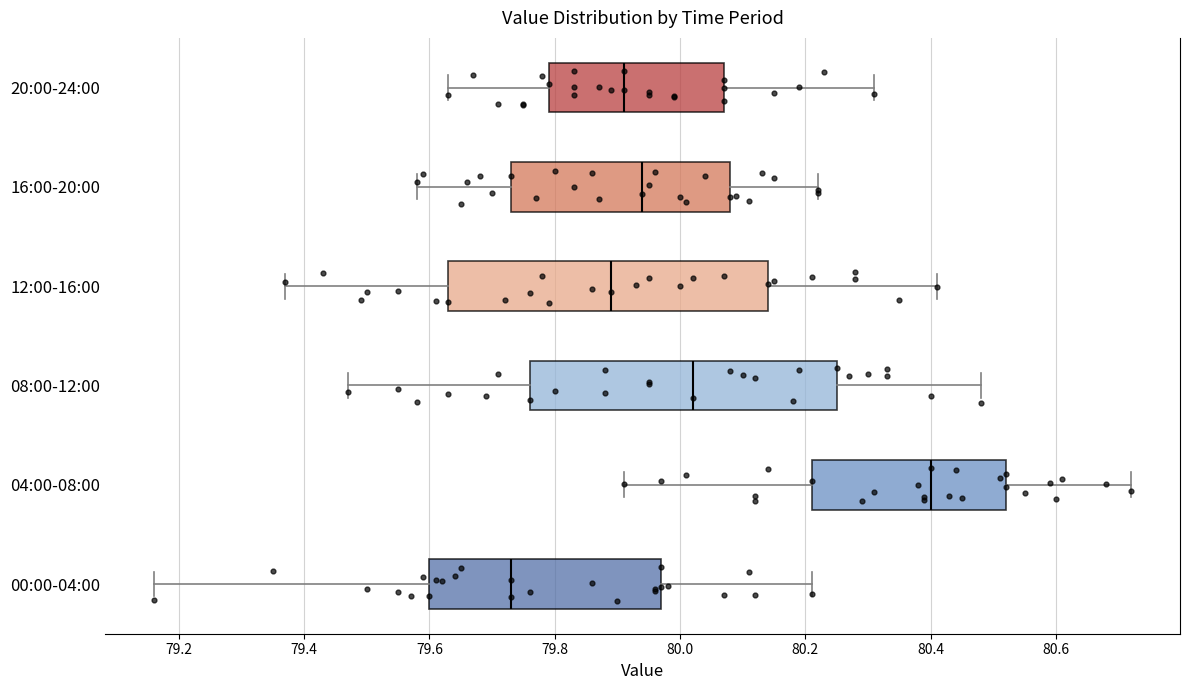

Reading bottom to top, read every box against the x-axis: the position of its median line, the range the box covers, and the ends of its whiskers. The values are not printed on the chart, so give them approximately, as read against the axis.

00:00-04:00: median 79.74, box 79.60 to 79.98, whiskers 79.16 to 80.22
04:00-08:00: median 80.40, box 80.22 to 80.52, whiskers 79.92 to 80.72
08:00-12:00: median 80.02, box 79.76 to 80.26, whiskers 79.48 to 80.48
12:00-16:00: median 79.90, box 79.64 to 80.14, whiskers 79.38 to 80.42
16:00-20:00: median 79.94, box 79.74 to 80.08, whiskers 79.58 to 80.22
20:00-24:00: median 79.92, box 79.80 to 80.08, whiskers 79.64 to 80.32